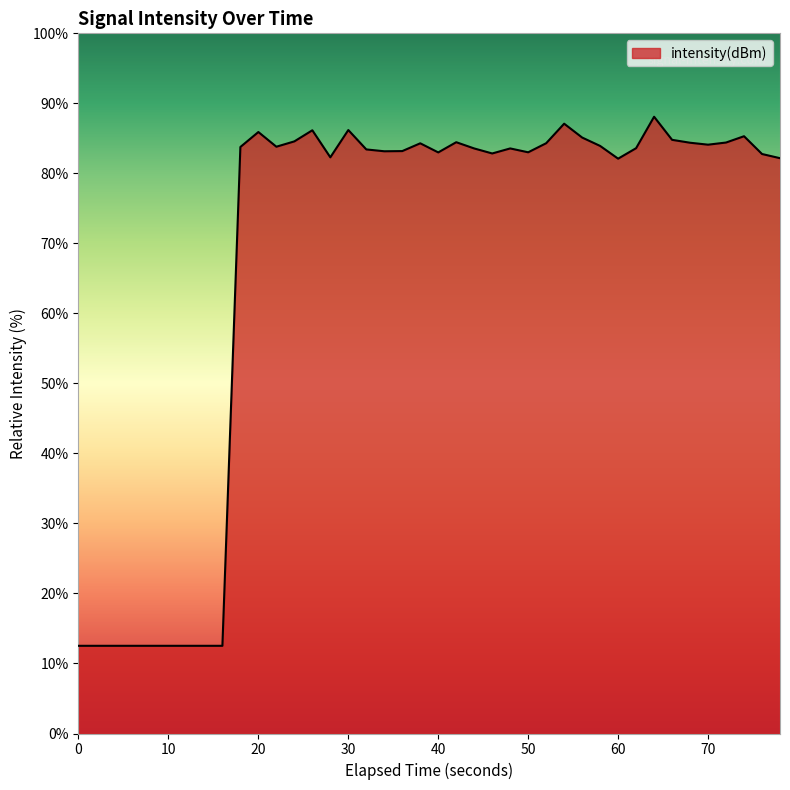

What is the smallest value displayed?

12.5